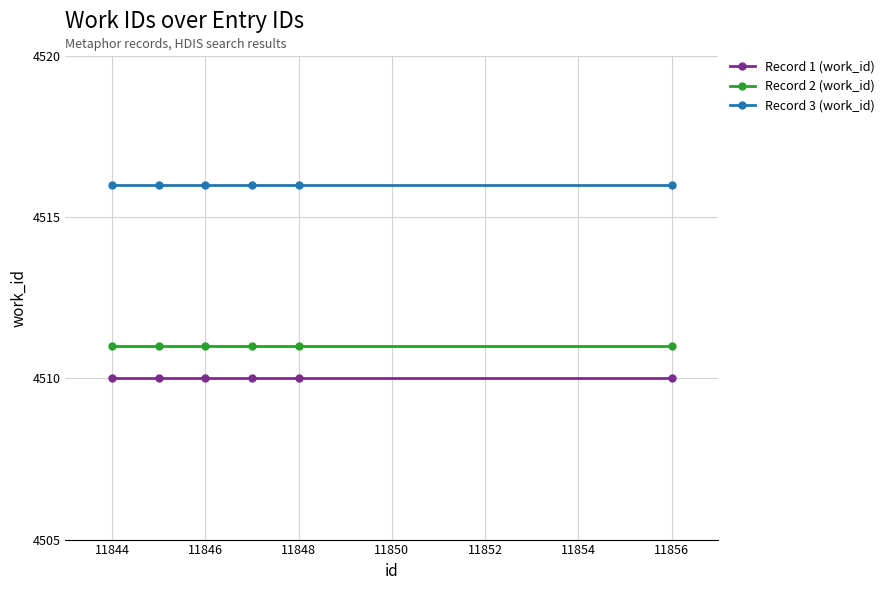

What are all the series names shown in the legend?

Record 1 (work_id), Record 2 (work_id), Record 3 (work_id)